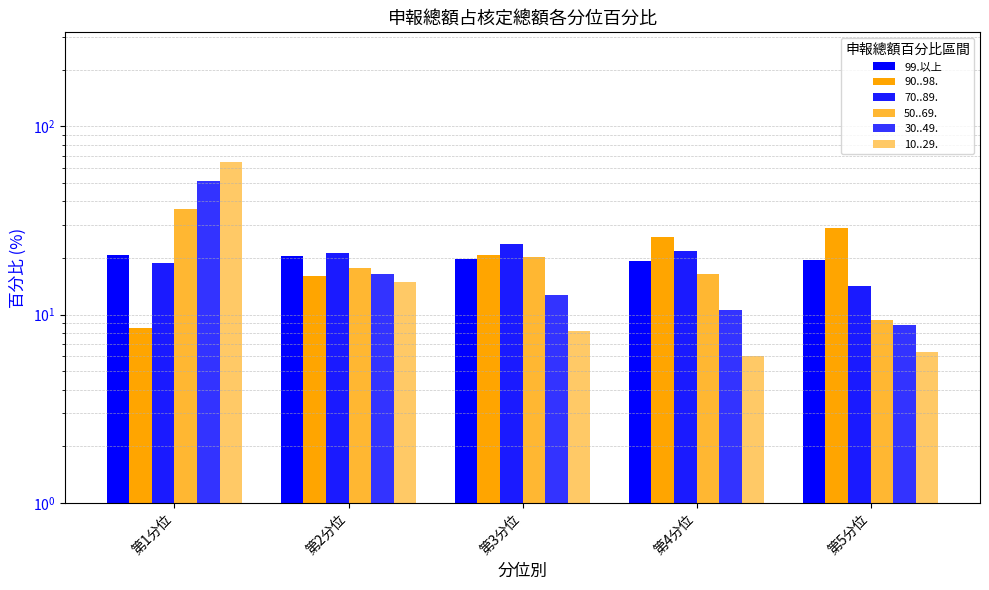

List the labels in order of value, largest first.

第1分位, 第2分位, 第3分位, 第5分位, 第4分位